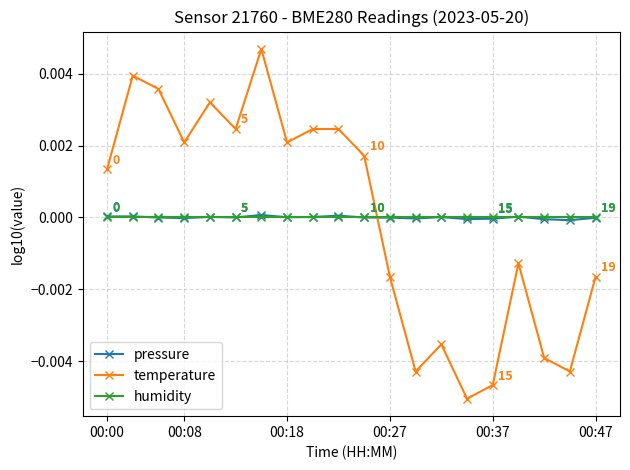

Which series has the widest spread of values?

temperature